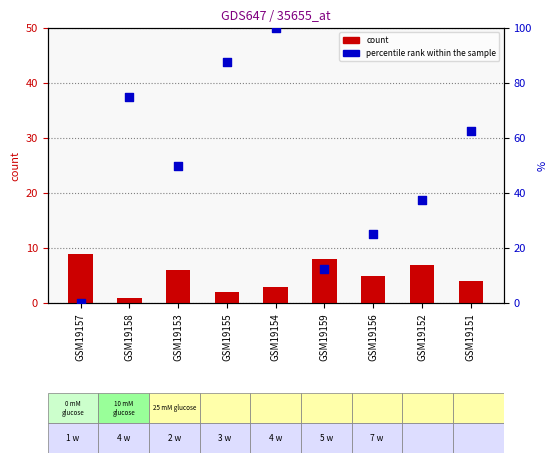

What are all the series names shown in the legend?

count, percentile rank within the sample